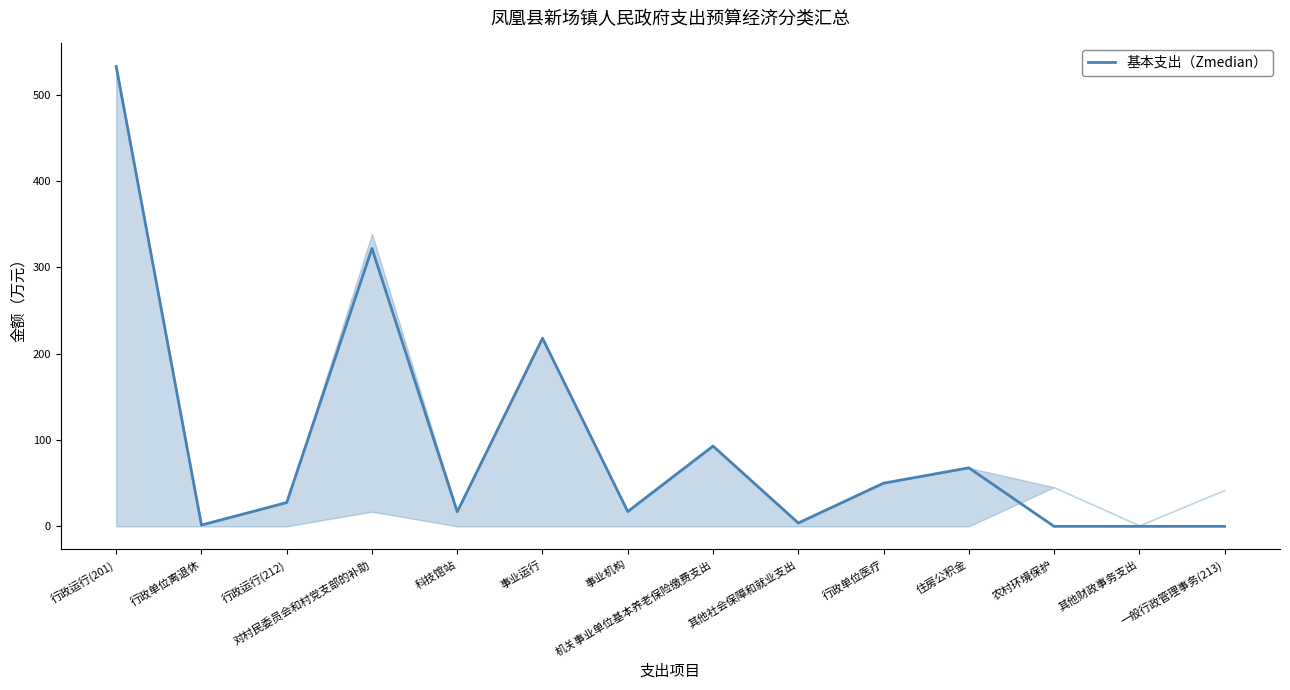

Approximately how many times larger is the value at 机关事业单位基本养老保险缴费支出 compared to 事业机构?

5.4